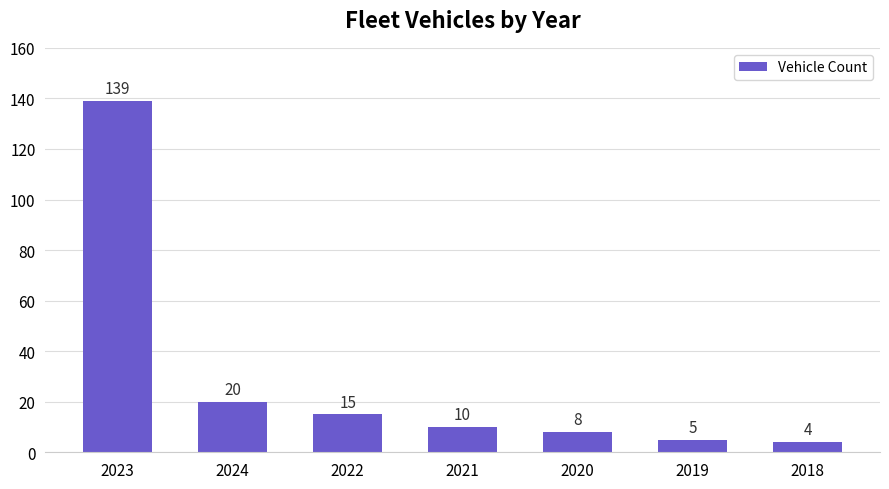

What is the sum of all values?

201